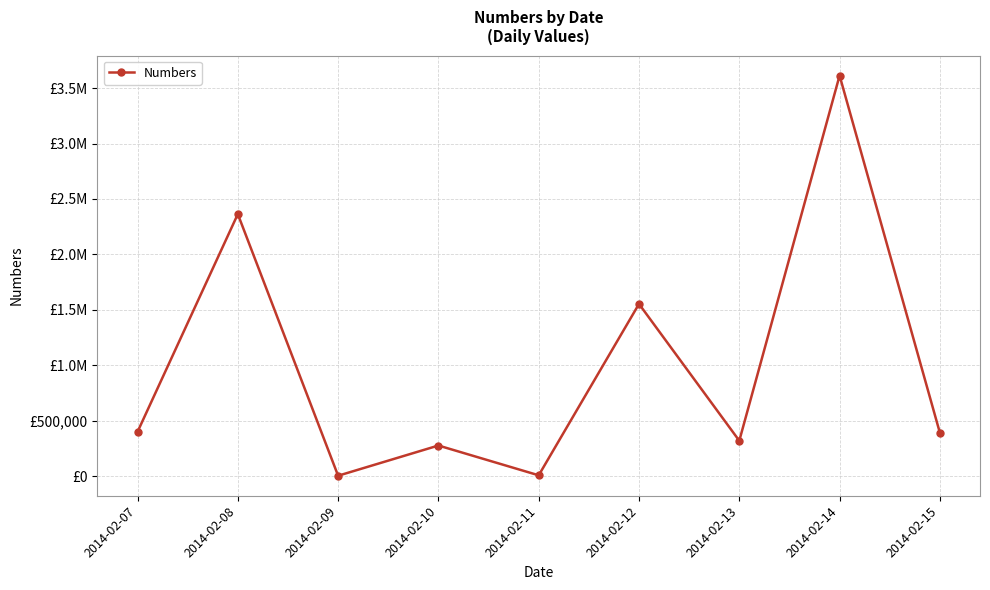

How many interior local valleys (lower than both neighbors) does the data have?

3